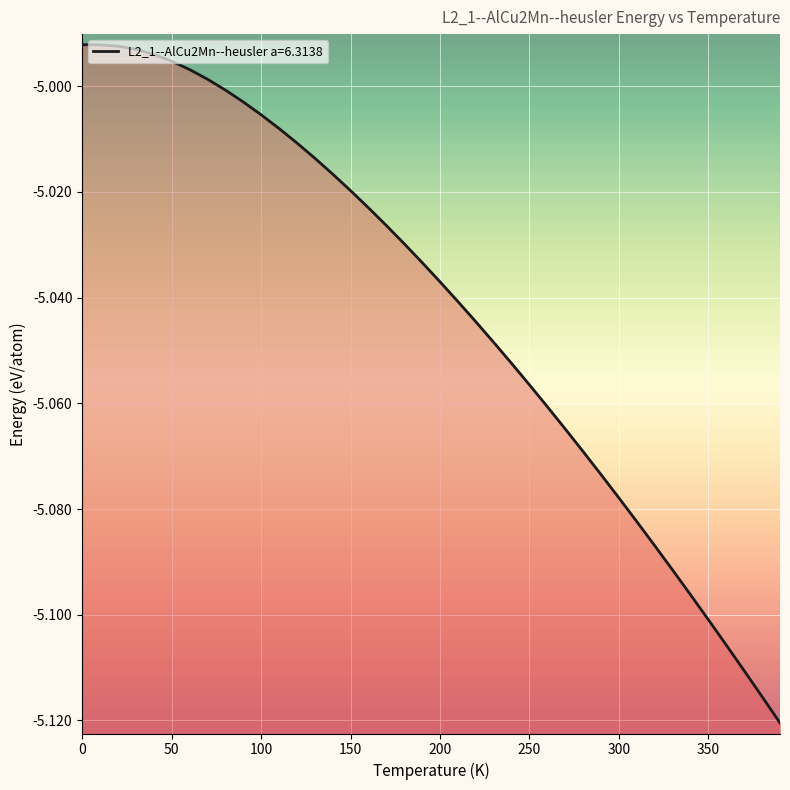

What is the average value?

-5.0